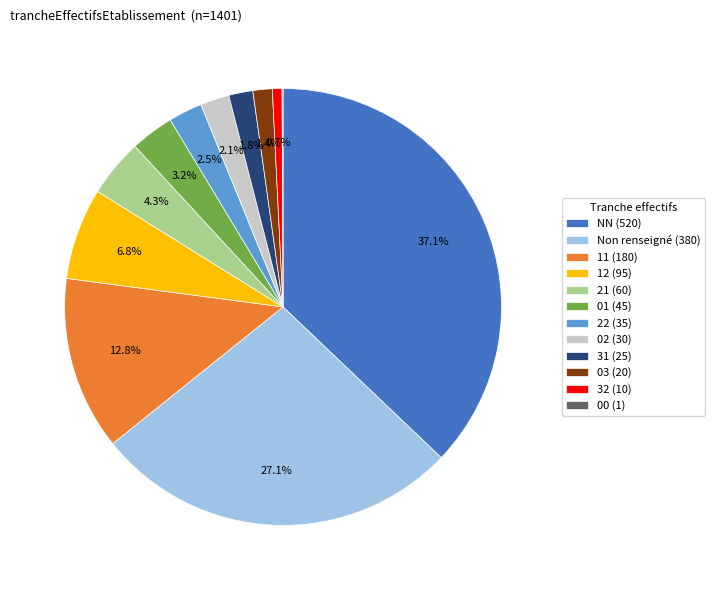

Which has a higher value, Non renseigné (380) or 02 (30)?

Non renseigné (380)